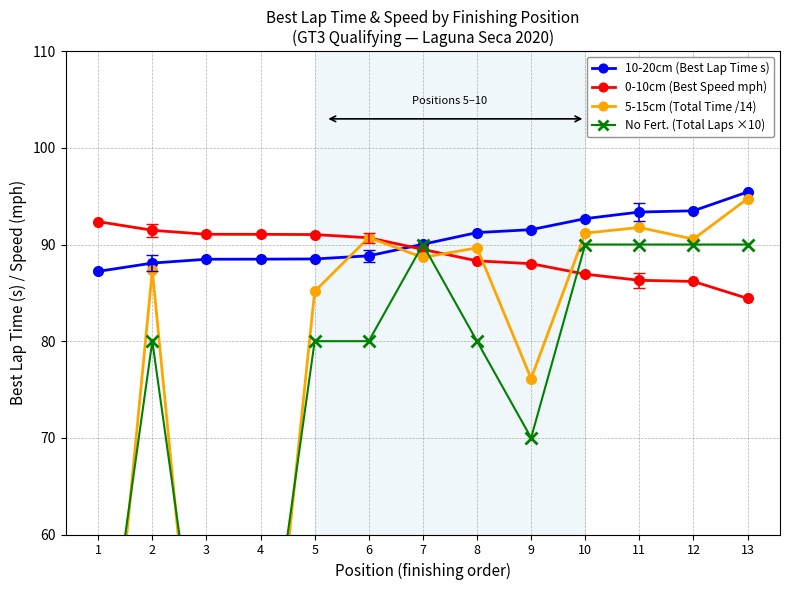

True or false: 10-20cm (Best Lap Time s) has more than 2 points higher than both neighbors.

False